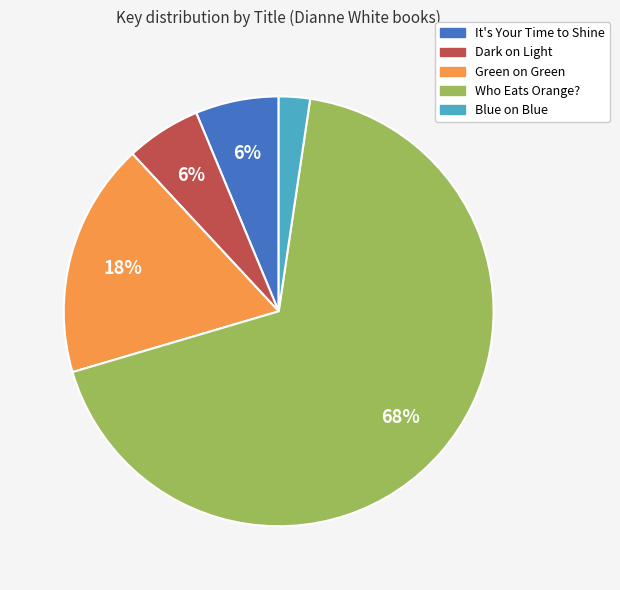

Count the number of slices in the pie.

5